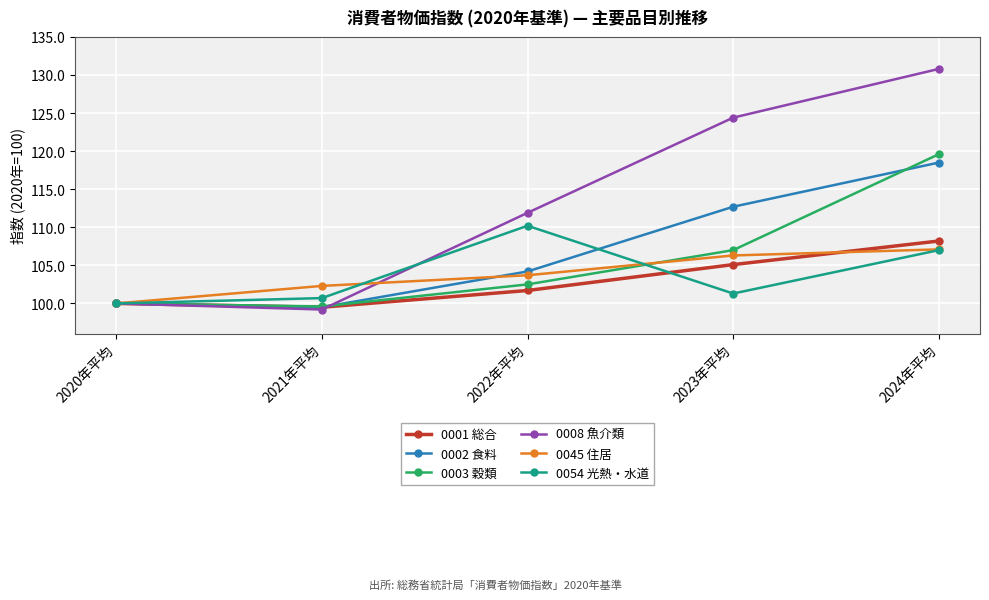

What is the smallest value displayed?

99.2